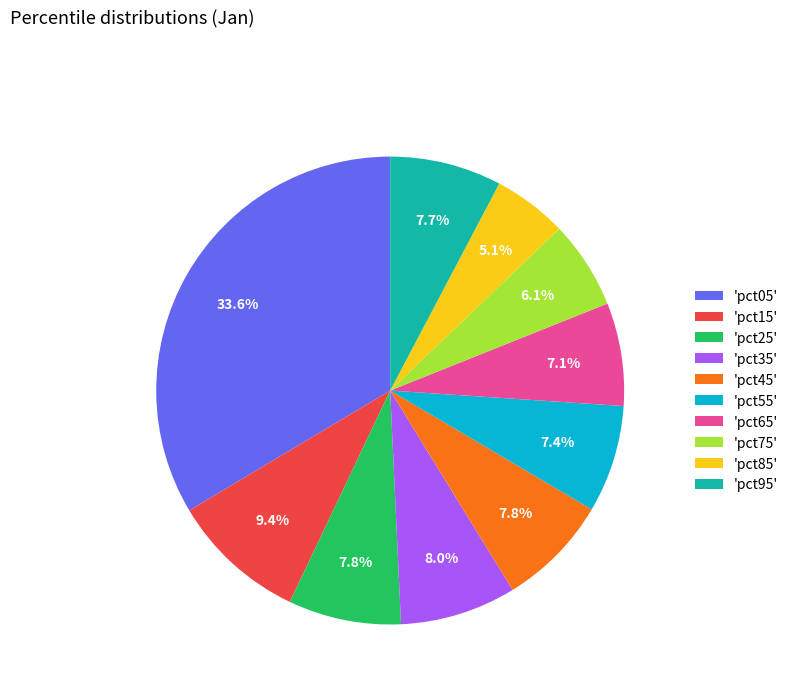

Which category has the smallest portion of the pie?

'pct85'